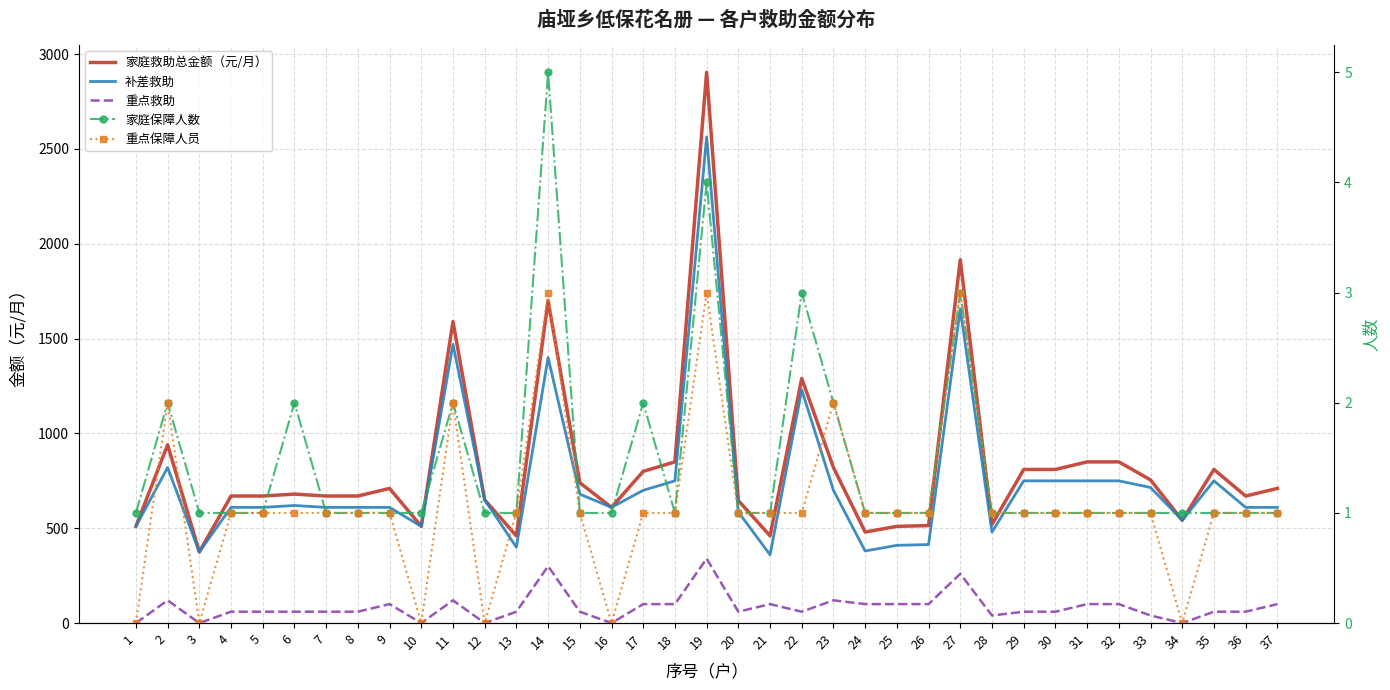

Is this an area chart (filled region under the line)?

No